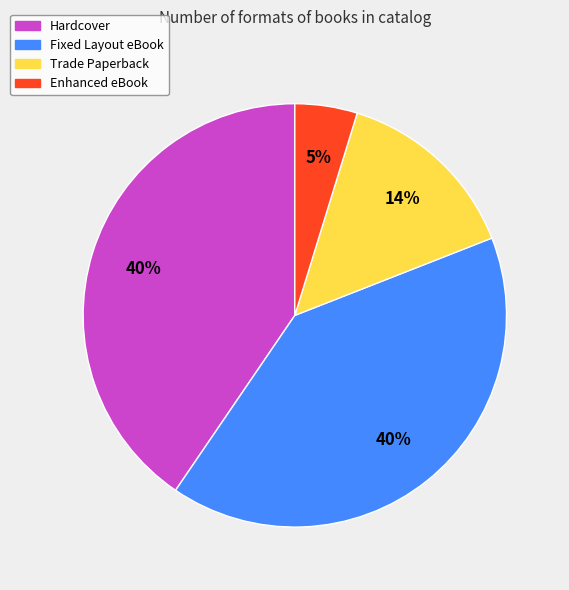

Is the sum of Fixed Layout eBook and Trade Paperback greater than half?

Yes